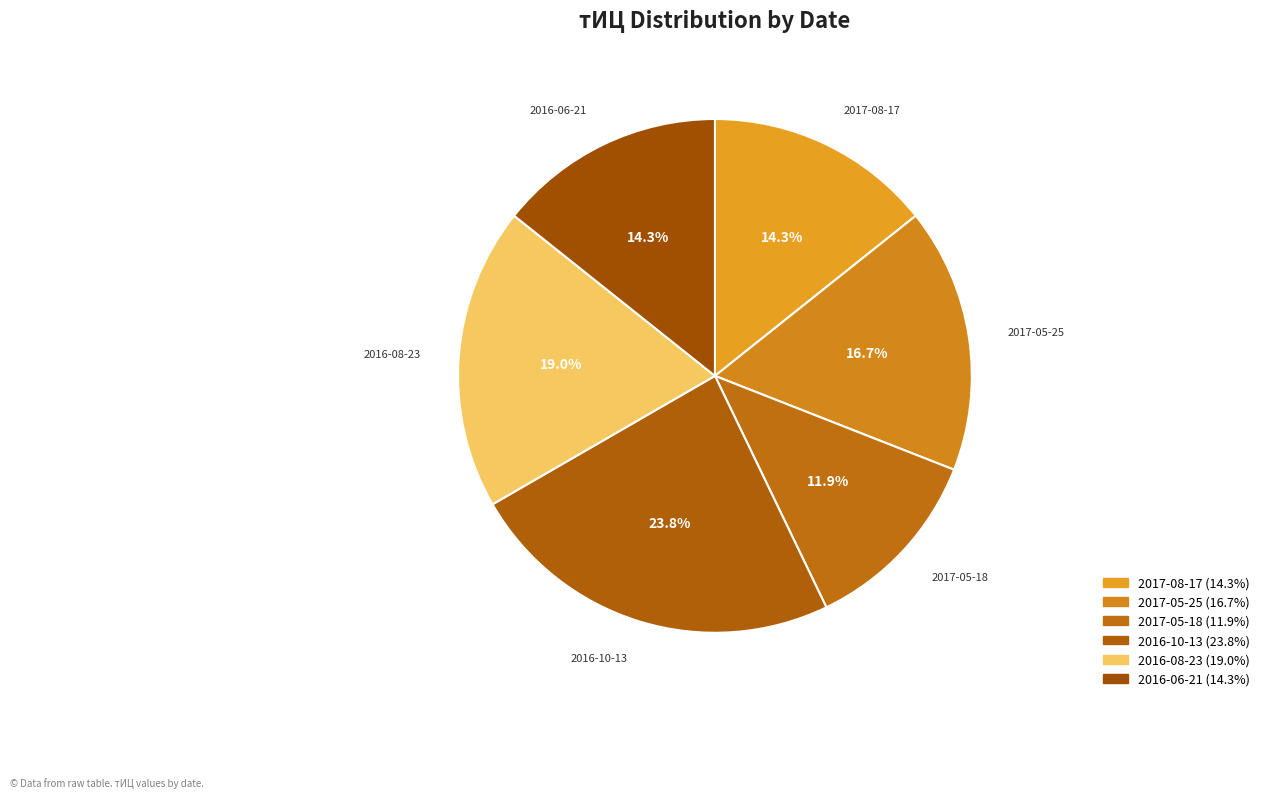

Do 2017-05-25 and 2016-08-23 together represent more than half of the pie?

No